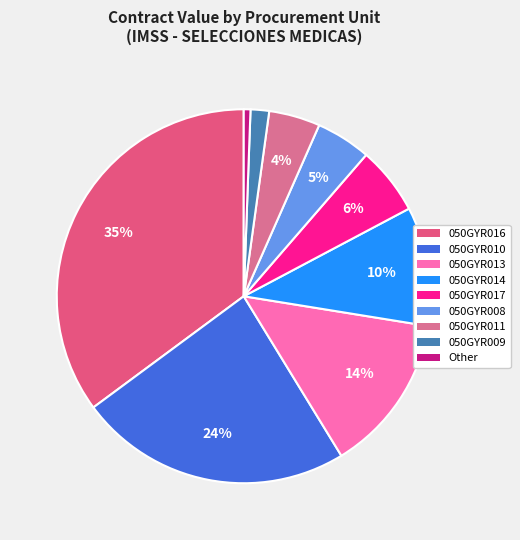

How many slices are in this pie chart?

9